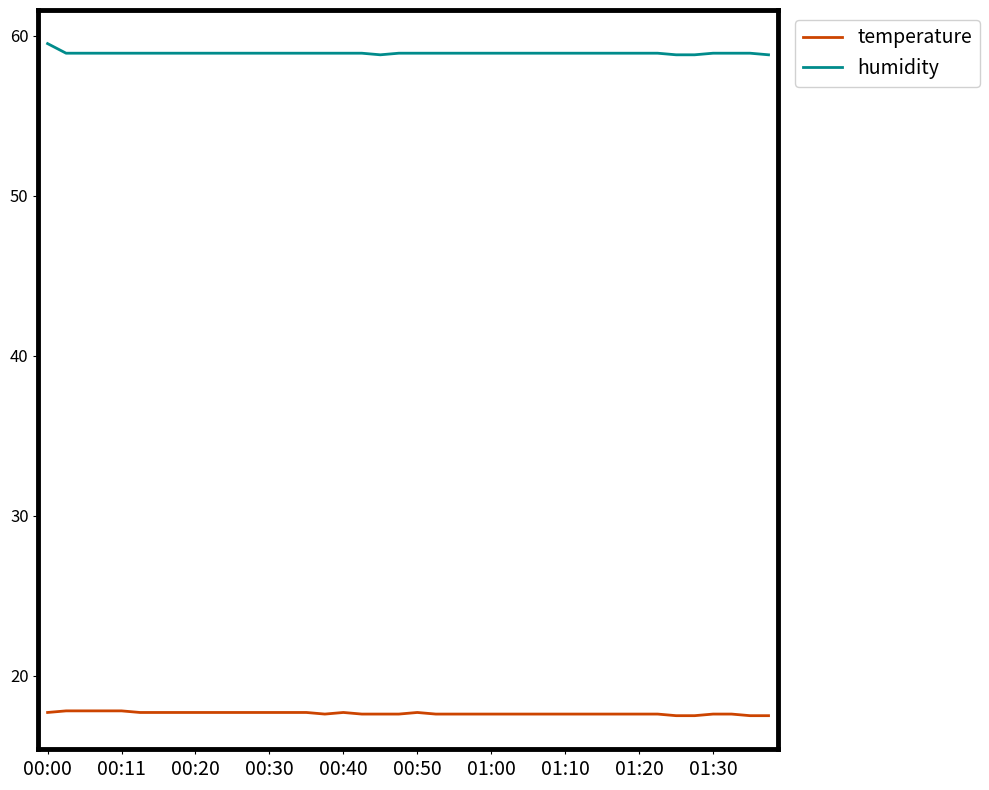

Which series has the largest total across all categories?

humidity